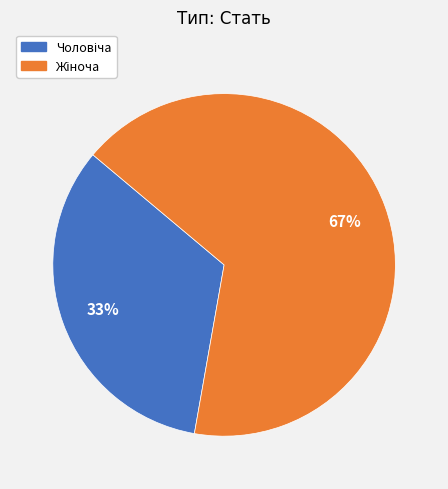

To the nearest percent, what is the average slice percentage?

50%